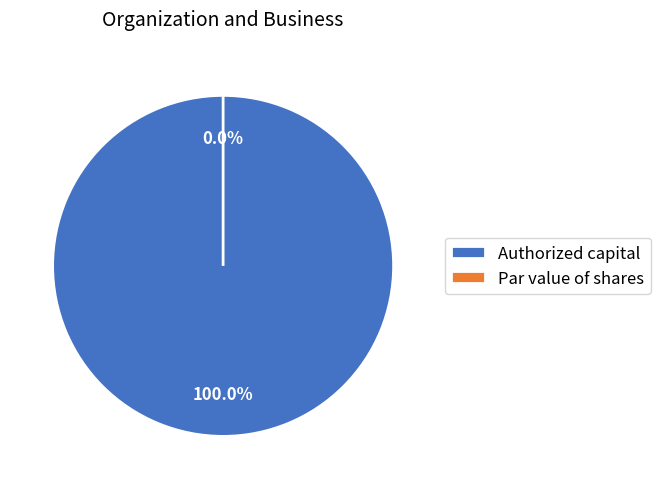

To the nearest percent, what is the difference between the Authorized capital and Par value of shares slice percentages?

100%